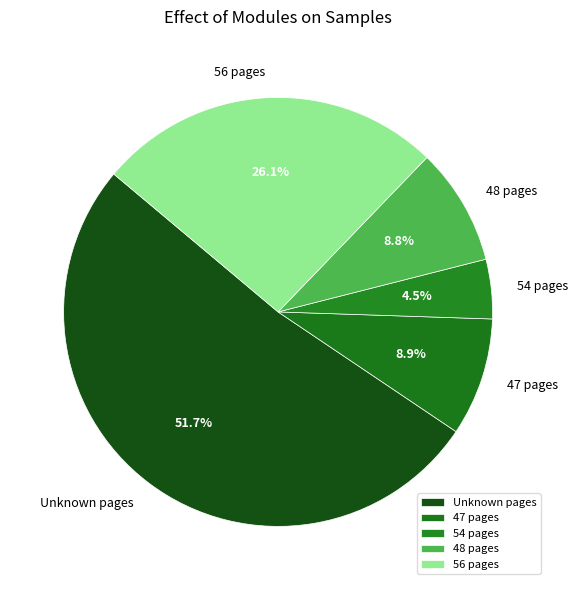

What percentage is NOT represented by 54 pages?

95.5%